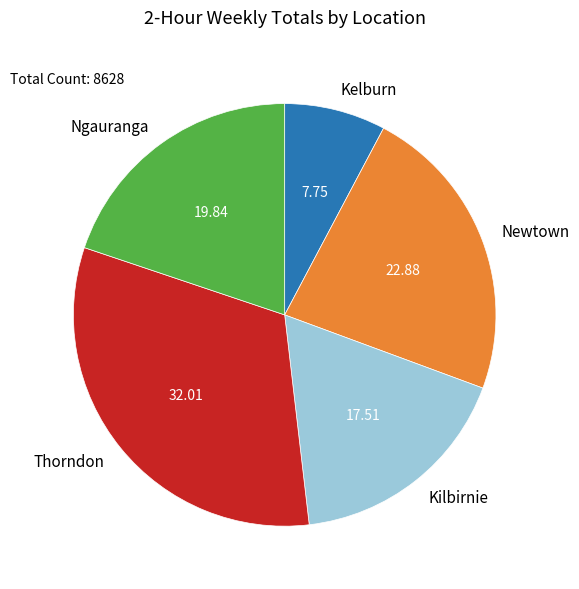

Is the sum of Newtown and Kelburn greater than half?

No